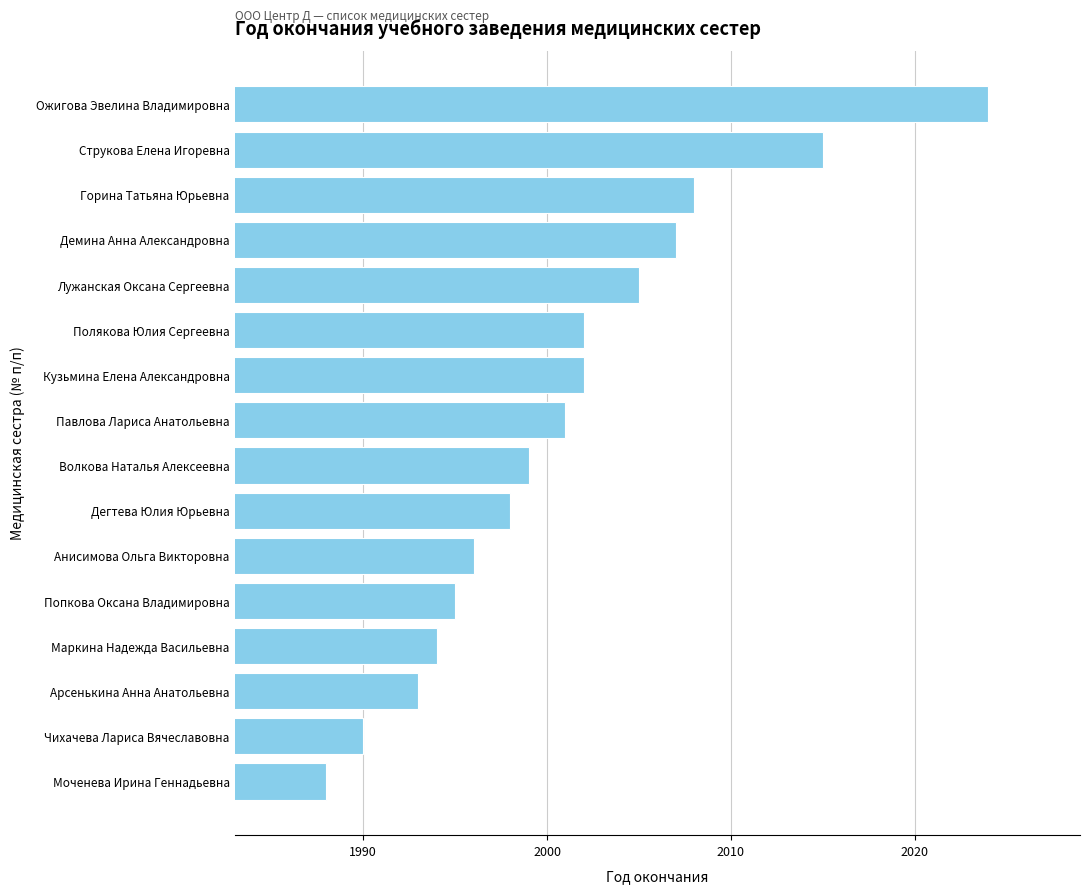

What is the value of the 5th bar from the top?

2005